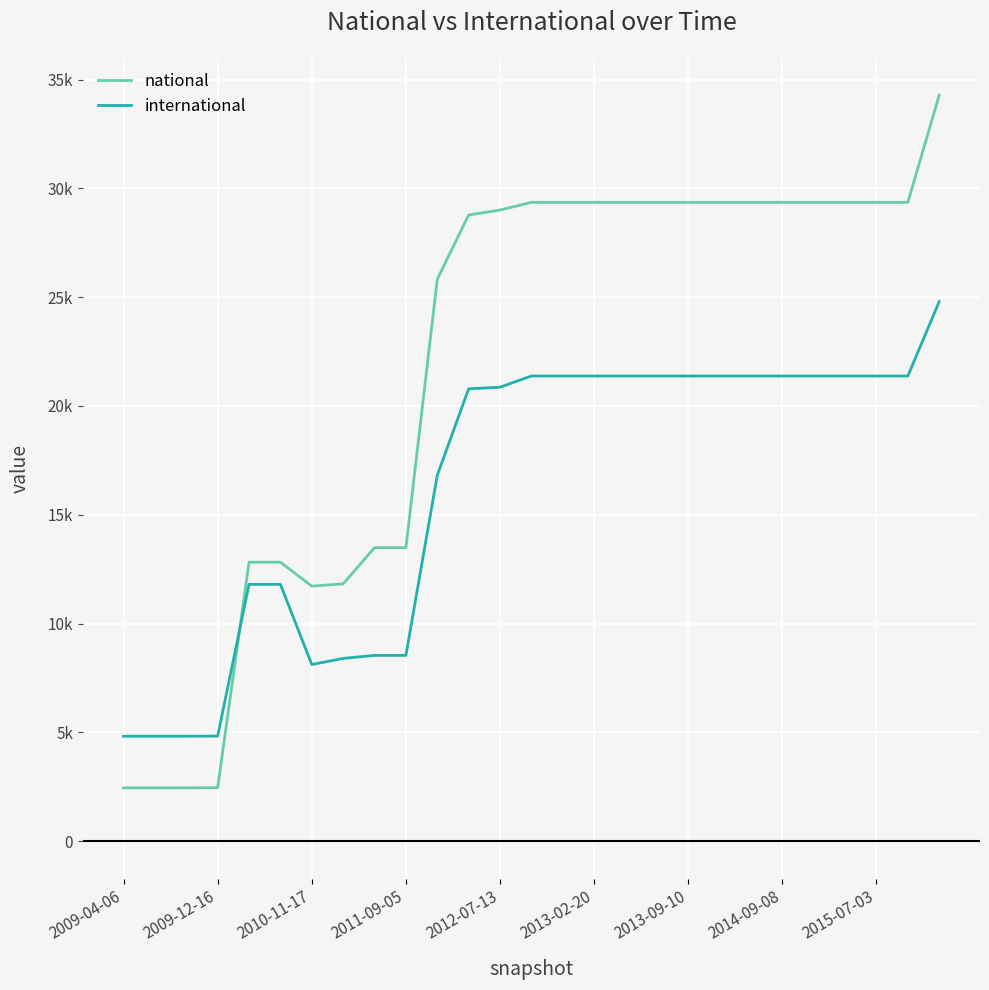

Does the chart have visible grid lines?

Yes